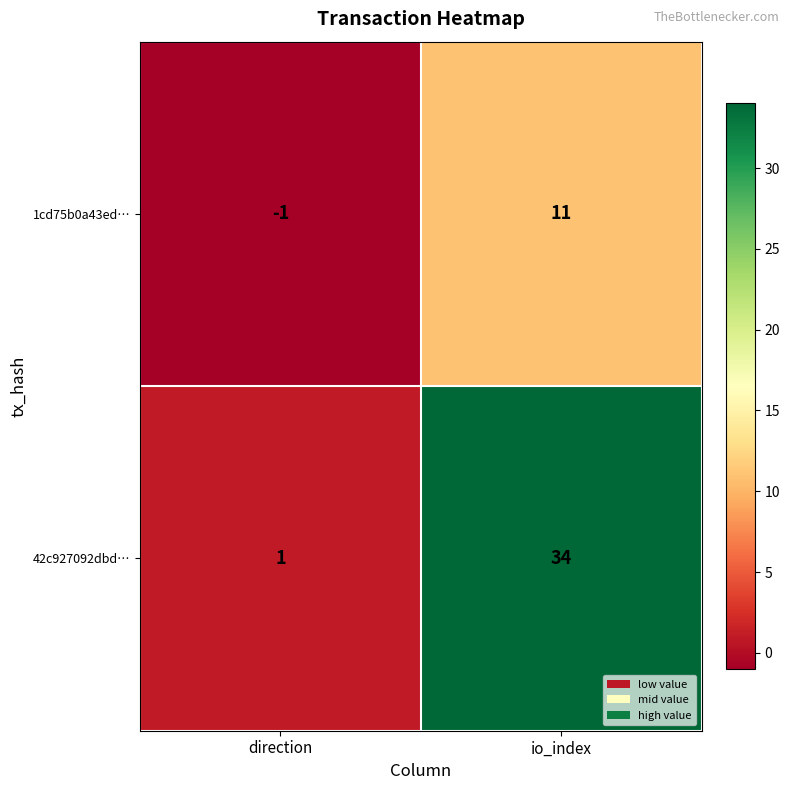

Reading left to right, extract all data points from this chart.

1cd75b0a43ed…: -1	11
42c927092dbd…: 1	34